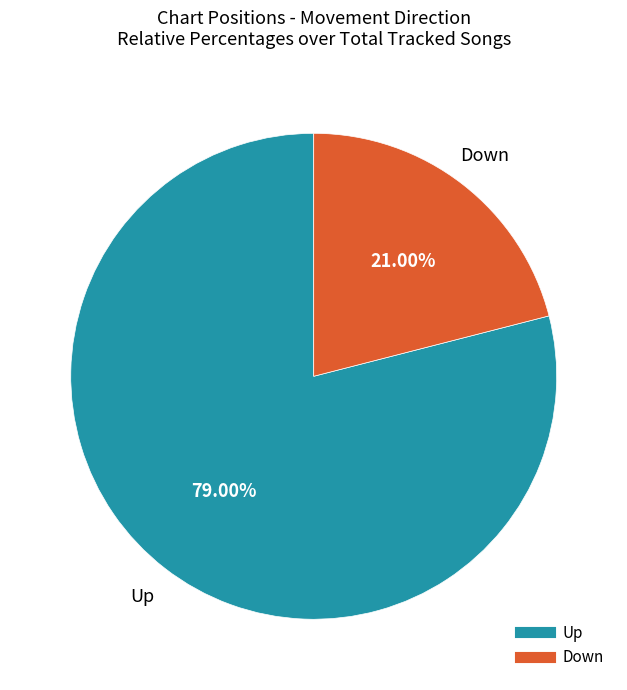

Does any single category account for the majority?

Yes